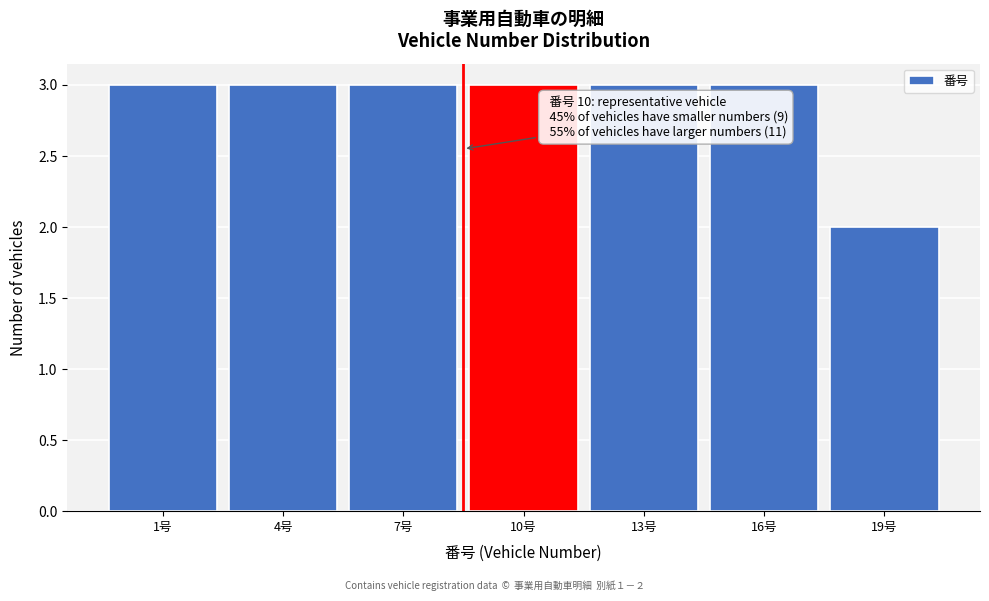

Reading left to right, list all the values displayed in this chart.

1号=3	4号=3	7号=3	10号=3	13号=3	16号=3	19号=2